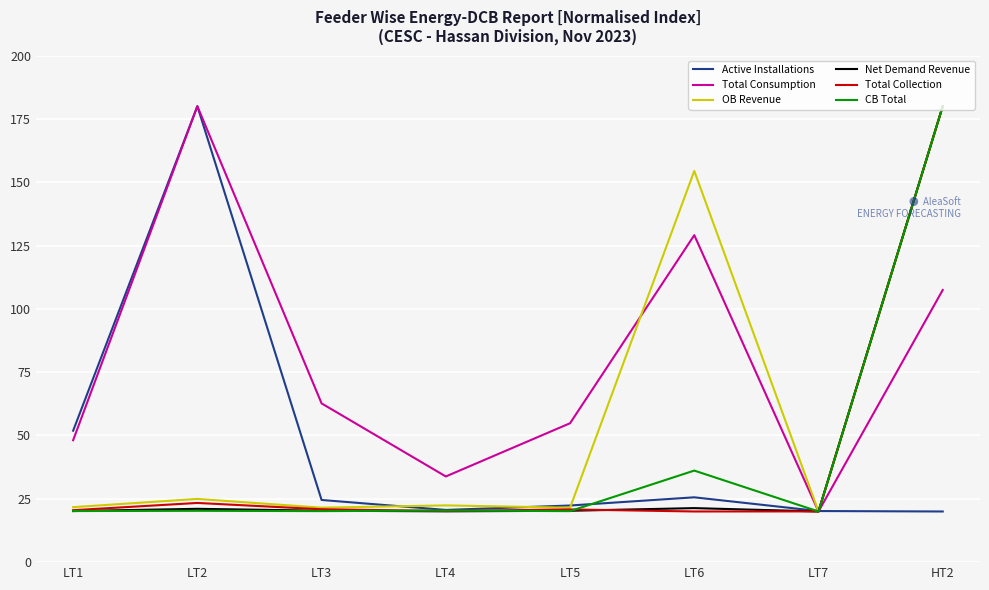

What position from the right is LT4?

5